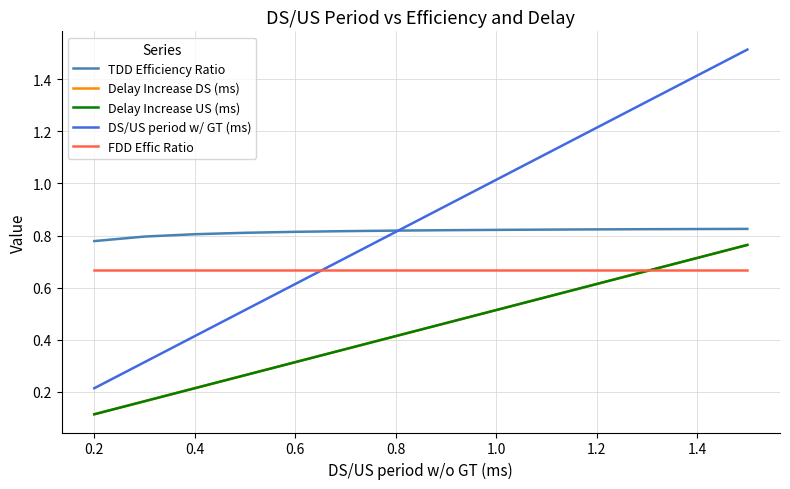

Is this an area chart (filled region under the line)?

No